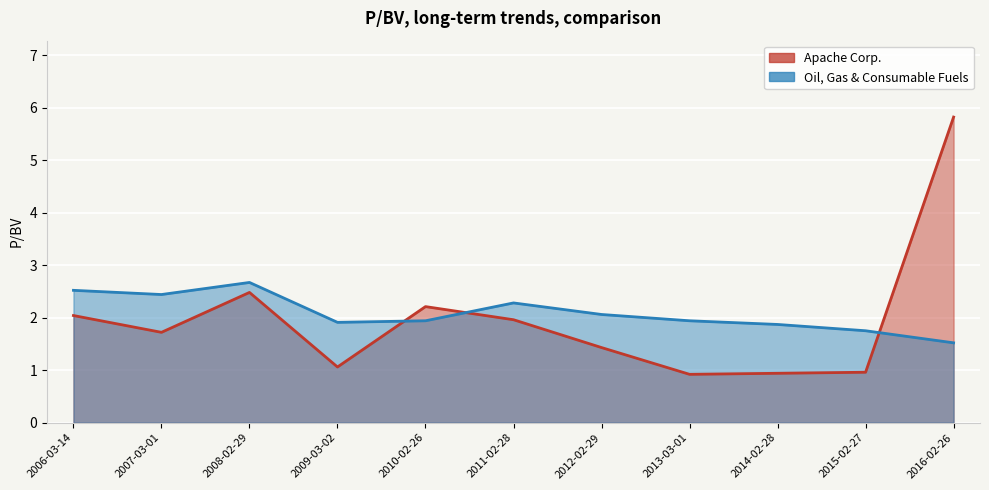

What is the minimum value shown in the chart?

0.9